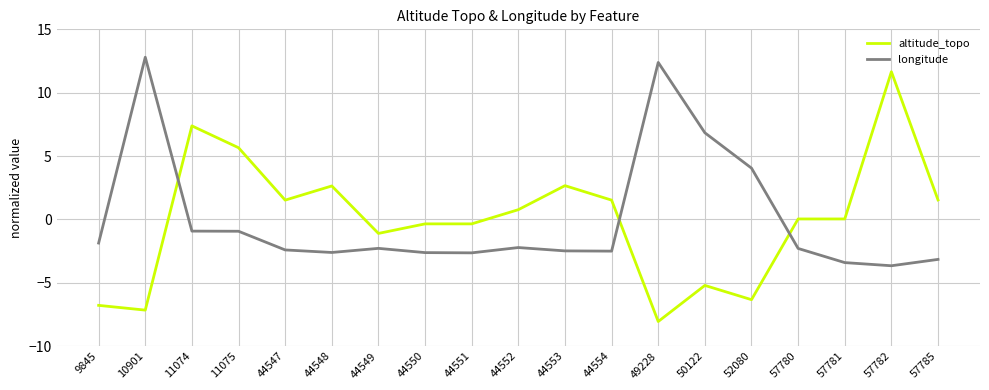

Does the chart have visible grid lines?

Yes